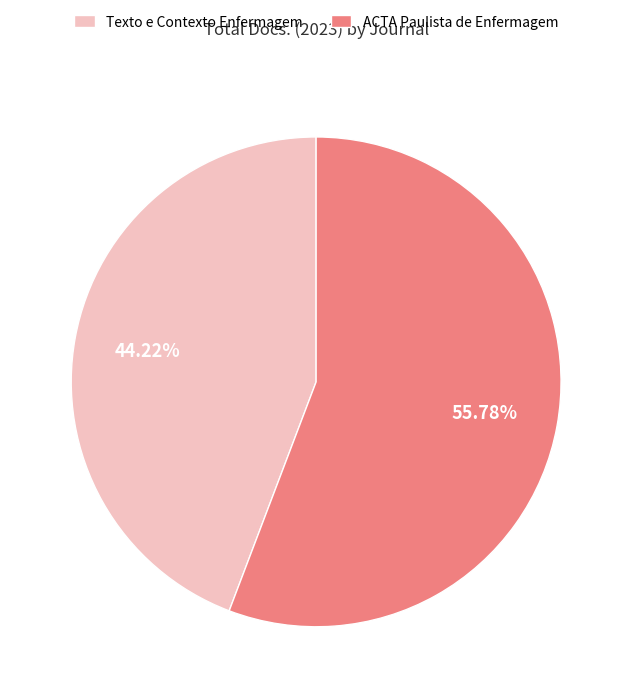

How much of the chart is everything except Texto e Contexto Enfermagem?

55.8%